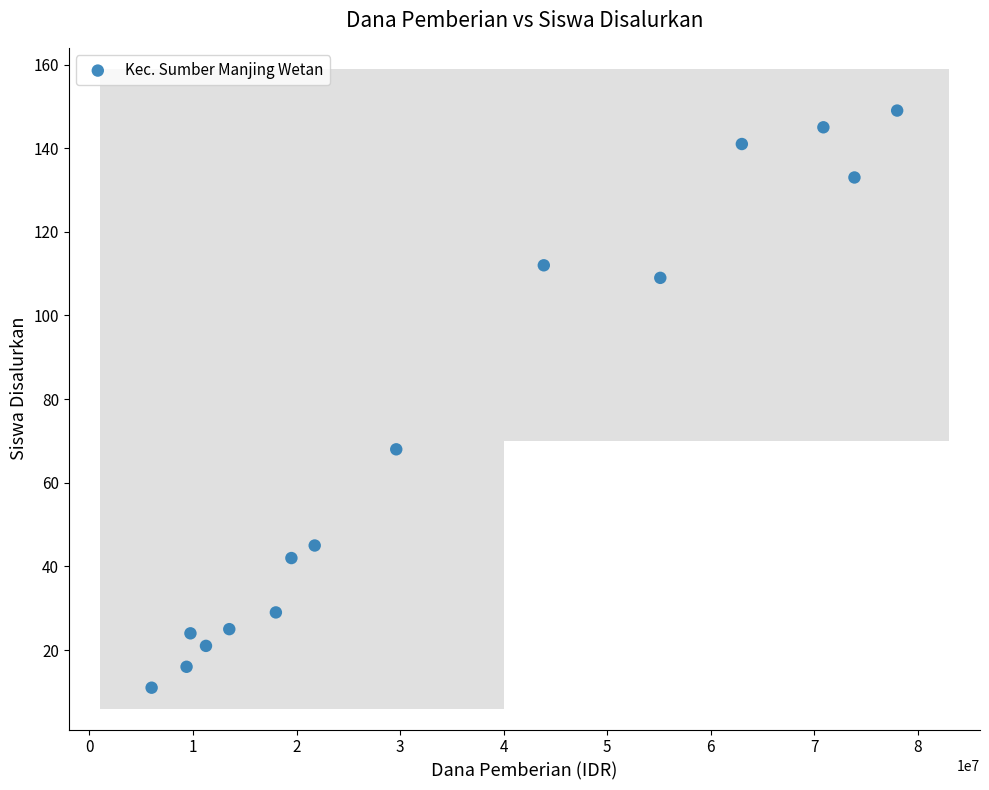

What is the range of X values (max minus min)?

72000000